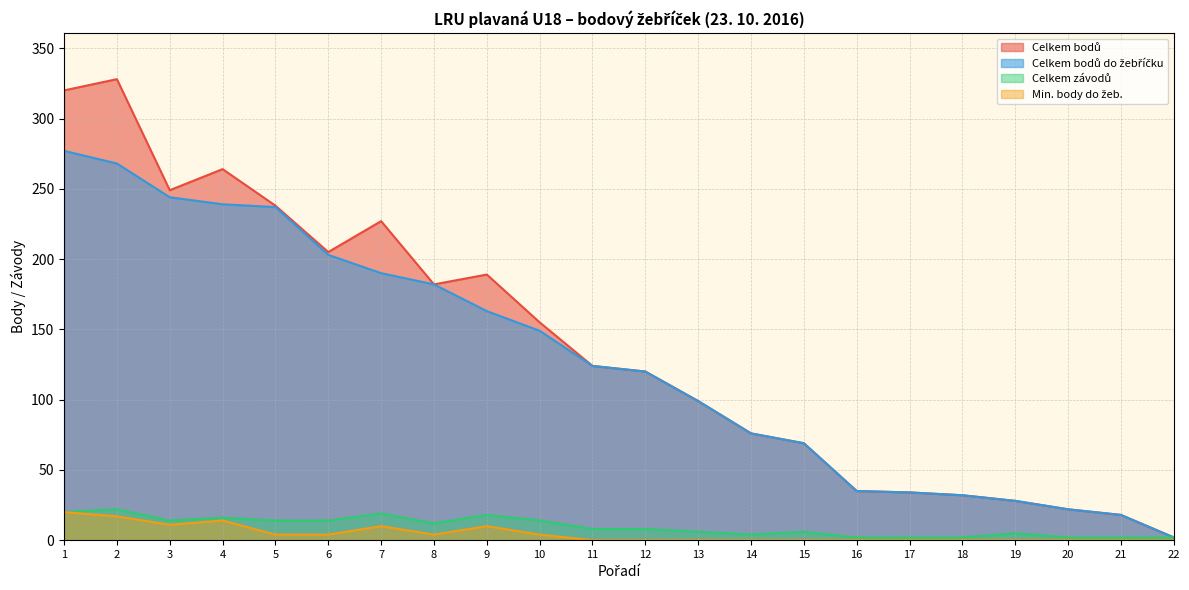

Reading left to right, list all the values displayed in this chart.

Celkem bodů: 320	328	249	264	238	205	227	182	189	155	124	120	99	76	69	35	34	32	28	22	18	2
Celkem bodů do žebříčku: 277	268	244	239	237	203	190	182	163	149	124	120	99	76	69	35	34	32	28	22	18	2
Celkem závodů: 20	22	14	16	14	14	19	12	18	14	8	8	6	4	6	2	2	2	5	2	2	2
Min. body do žeb.: 20	17	11	14	4	4	10	4	10	4	0	0	0	0	0	0	0	0	0	0	0	0